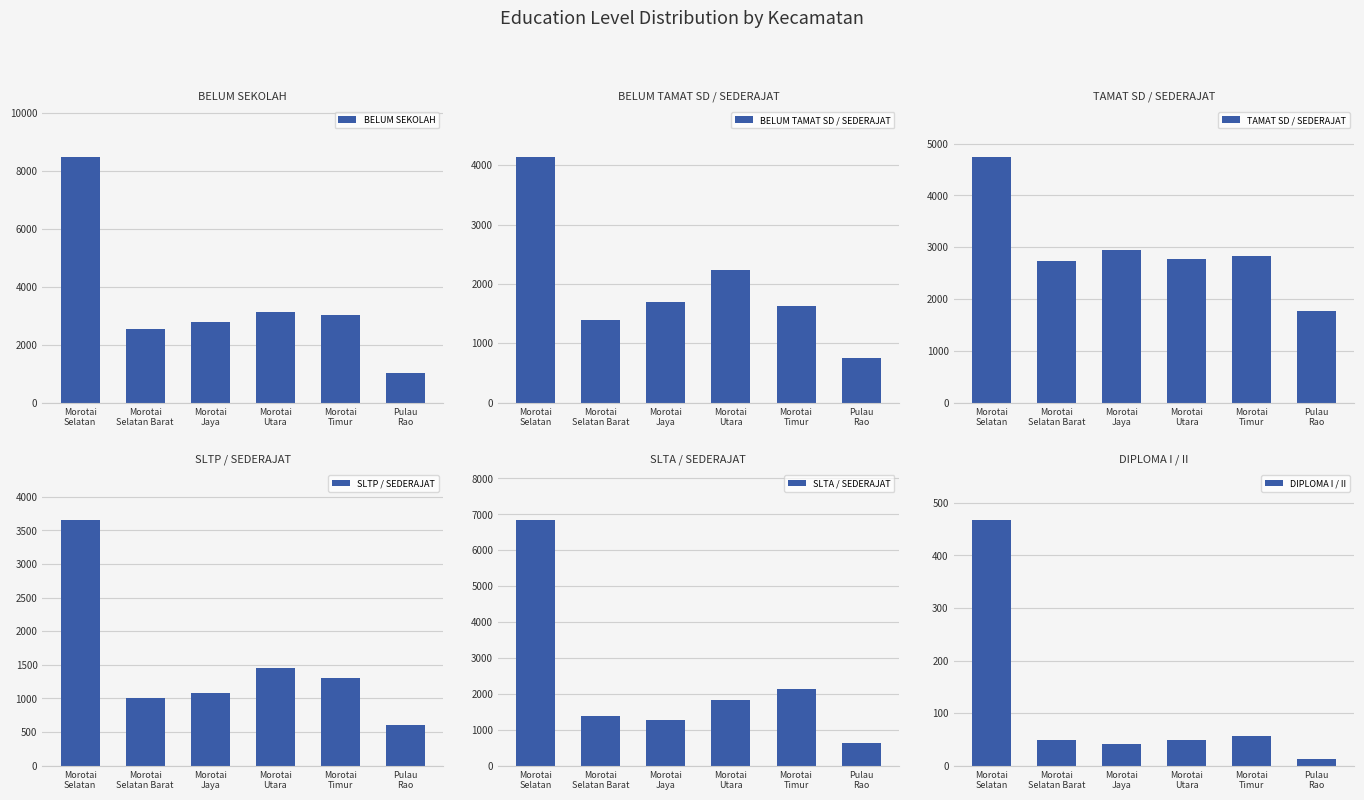

Reading left to right, what are all the values shown in this chart?

BELUM SEKOLAH: Morotai
Selatan=8476	Morotai
Selatan Barat=2531	Morotai
Jaya=2790	Morotai
Utara=3118	Morotai
Timur=3033	Pulau
Rao=1008
BELUM TAMAT SD / SEDERAJAT: Morotai
Selatan=4141	Morotai
Selatan Barat=1386	Morotai
Jaya=1701	Morotai
Utara=2241	Morotai
Timur=1619	Pulau
Rao=746
TAMAT SD / SEDERAJAT: Morotai
Selatan=4747	Morotai
Selatan Barat=2734	Morotai
Jaya=2942	Morotai
Utara=2772	Morotai
Timur=2826	Pulau
Rao=1767
SLTP / SEDERAJAT: Morotai
Selatan=3654	Morotai
Selatan Barat=1004	Morotai
Jaya=1081	Morotai
Utara=1453	Morotai
Timur=1299	Pulau
Rao=604
SLTA / SEDERAJAT: Morotai
Selatan=6840	Morotai
Selatan Barat=1380	Morotai
Jaya=1276	Morotai
Utara=1823	Morotai
Timur=2141	Pulau
Rao=629
DIPLOMA I / II: Morotai
Selatan=467	Morotai
Selatan Barat=49	Morotai
Jaya=42	Morotai
Utara=48	Morotai
Timur=57	Pulau
Rao=12